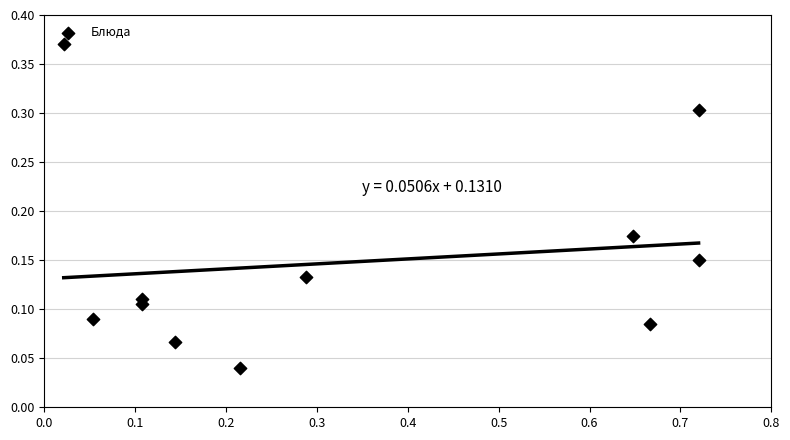

What is the average X value?

0.3